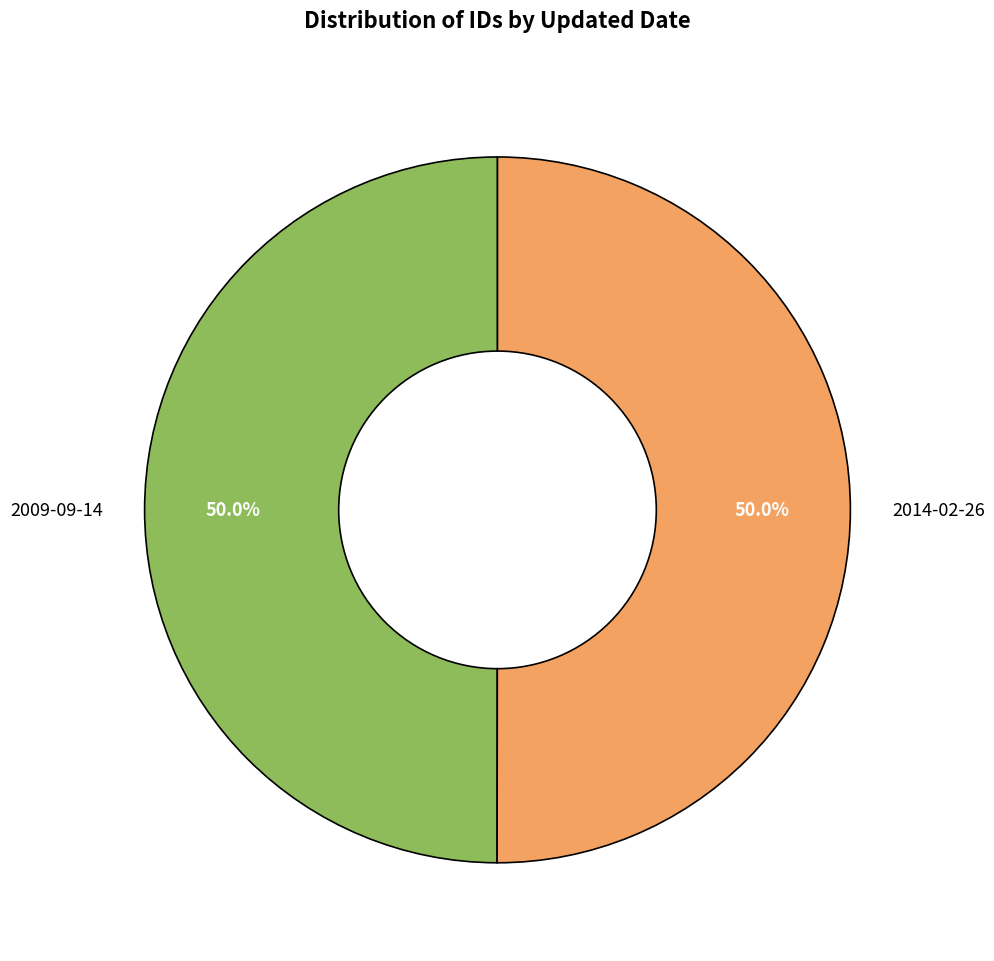

How many slices are in this pie chart?

2